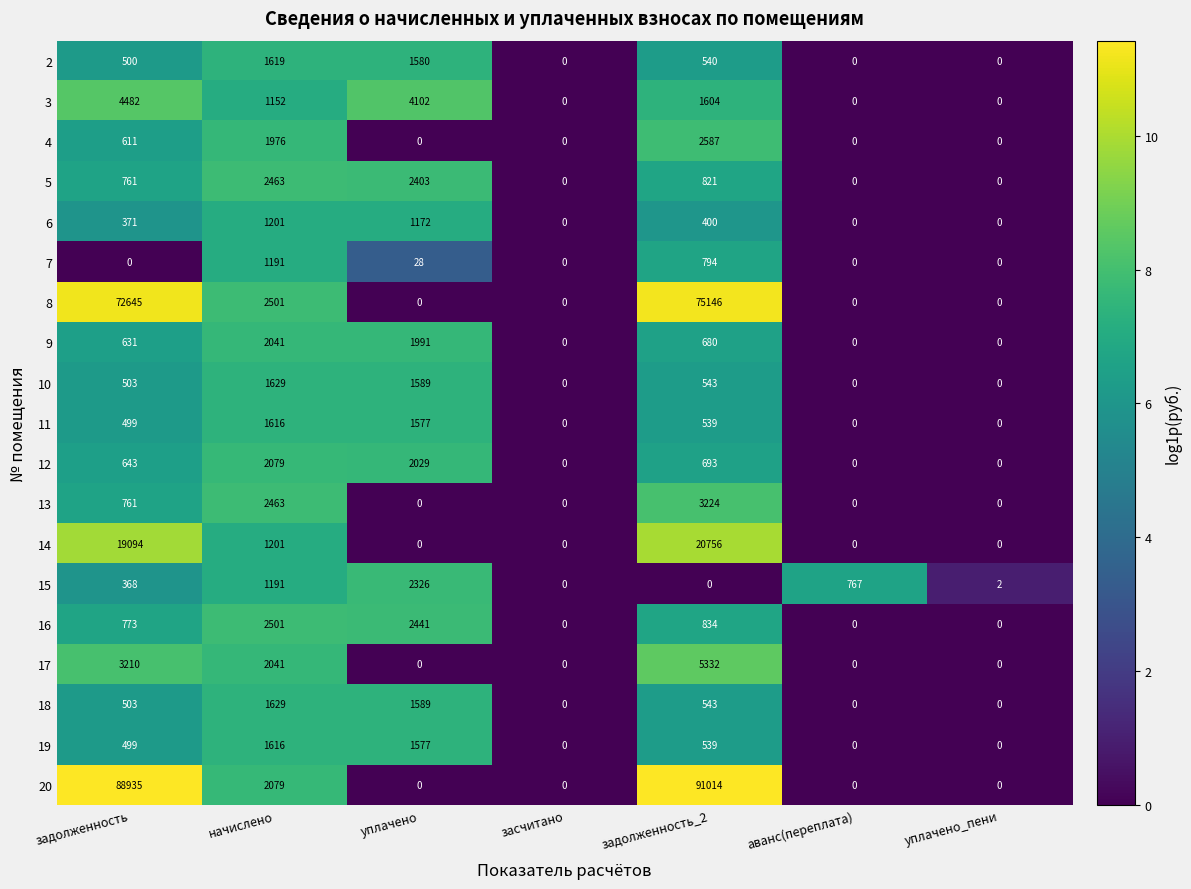

True or false: 4 has a value of 0 at уплачено.

True